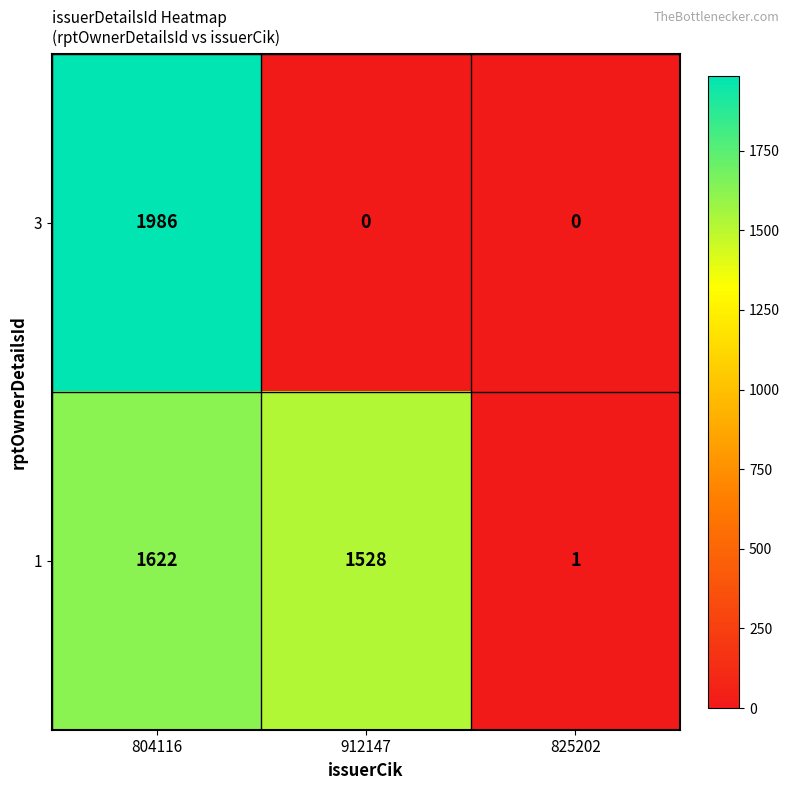

Rank the series by their maximum value, from highest to lowest.

3, 1